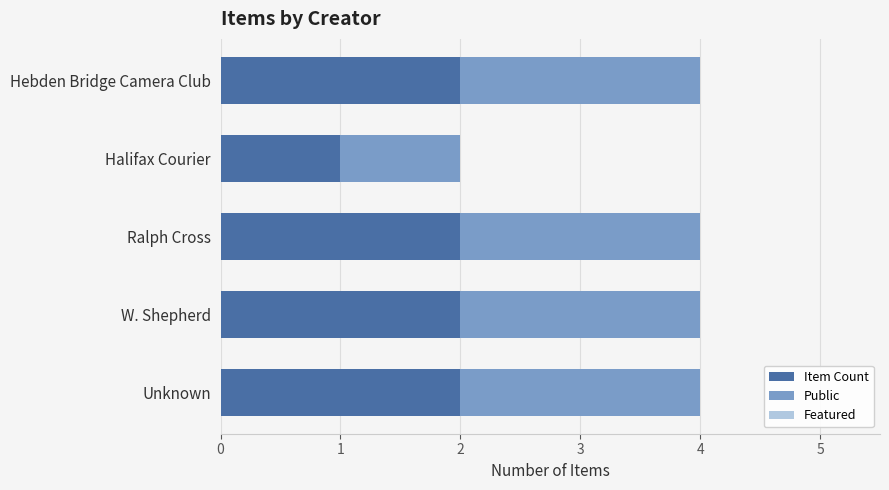

What is the total value across all series at Ralph Cross?

4